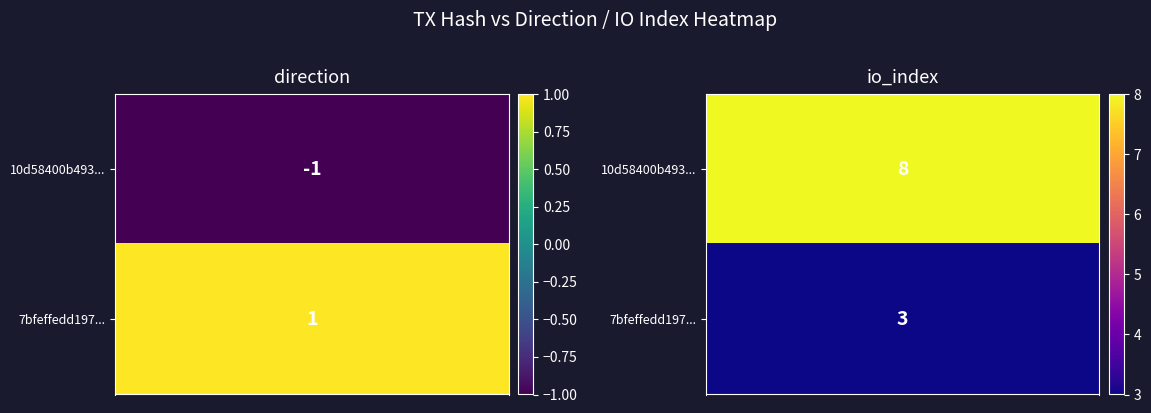

The value of 7bfeffedd19702ce91965fa45f4769a5fd13892 at 1 is 1. True or false?

False